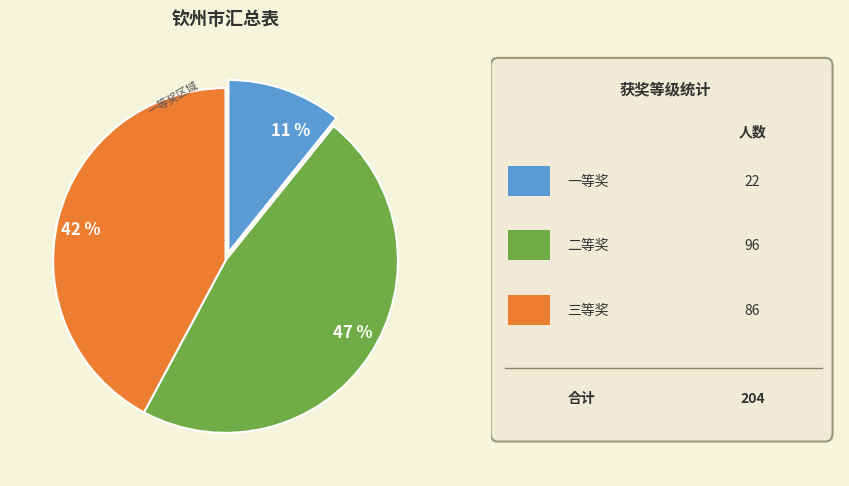

The 11 % slice represents 11% of the pie. True or false?

True